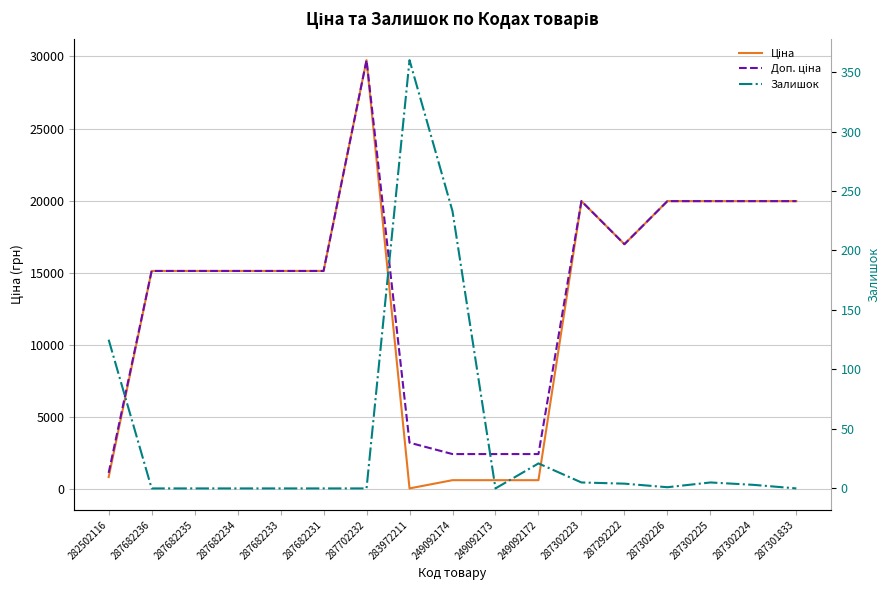

Reading right to left, list all the values displayed in this chart.

Ціна: 287301833=19964.2	287302224=19964.2	287302225=19964.2	287302226=19964.2	287292222=16976.3	287302223=19964.2	249092172=603.7	249092173=603.7	249092174=603.7	283972211=32.0	287702232=29747.2	287682231=15120.0	287682233=15120.0	287682234=15120.0	287682235=15120.0	287682236=15120.0	282502116=818.5
Доп. ціна: 287301833=19964.2	287302224=19964.2	287302225=19964.2	287302226=19964.2	287292222=16976.3	287302223=19964.2	249092172=2414.8	249092173=2414.8	249092174=2414.8	283972211=3205.0	287702232=29747.2	287682231=15120.0	287682233=15120.0	287682234=15120.0	287682235=15120.0	287682236=15120.0	282502116=1109.2
Залишок: 287301833=0.0	287302224=3.0	287302225=5.0	287302226=1.0	287292222=4.0	287302223=5.0	249092172=21.0	249092173=0.0	249092174=233.0	283972211=360.0	287702232=0.0	287682231=0.0	287682233=0.0	287682234=0.0	287682235=0.0	287682236=0.0	282502116=125.0